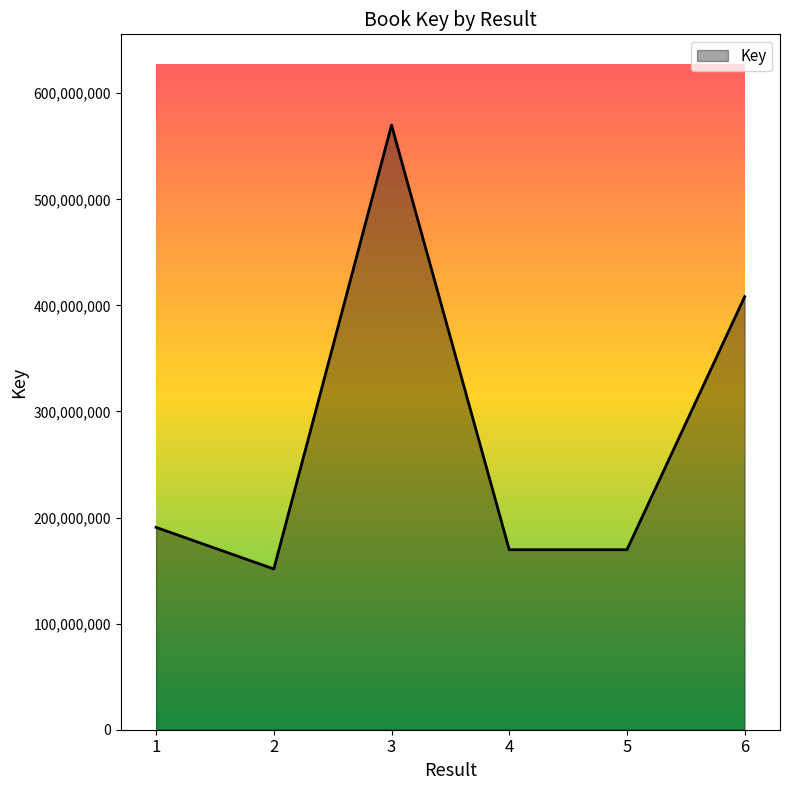

What is the change in value from 4 to 6?

+238568873